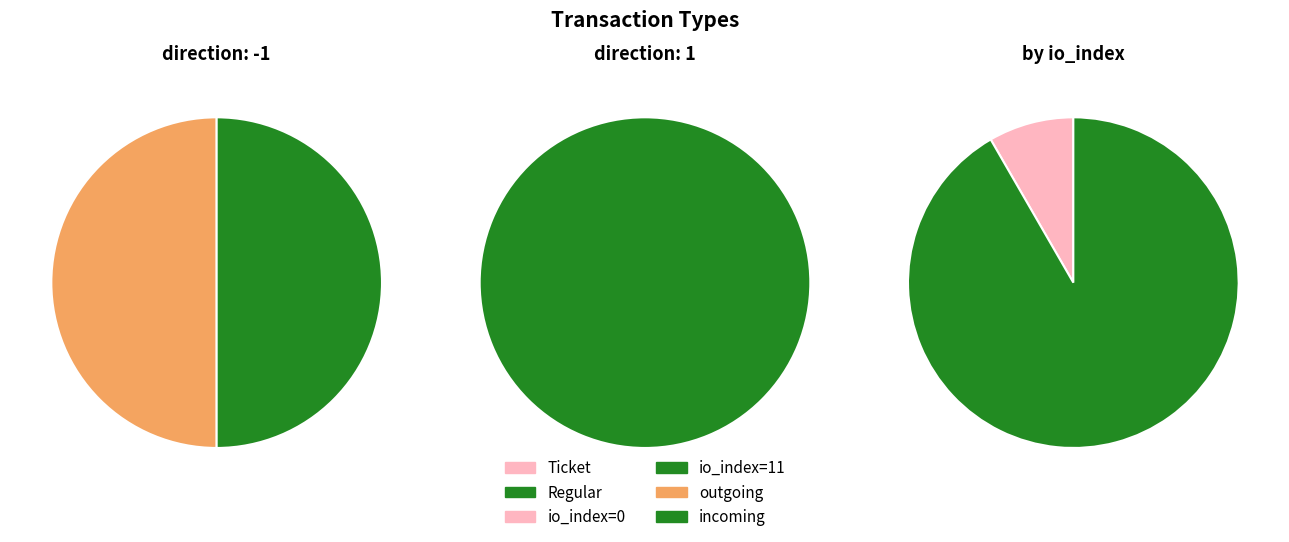

Between 2 and 4, which series saw the biggest shift?

Ticket